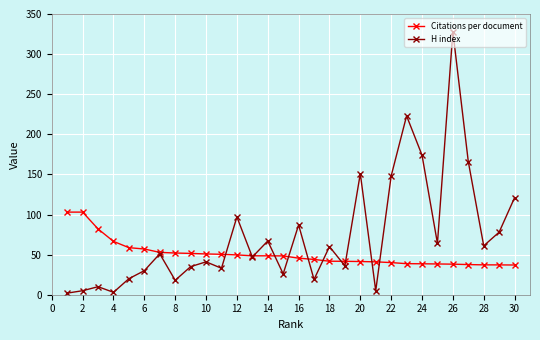

Which series has the largest total across all categories?

H index